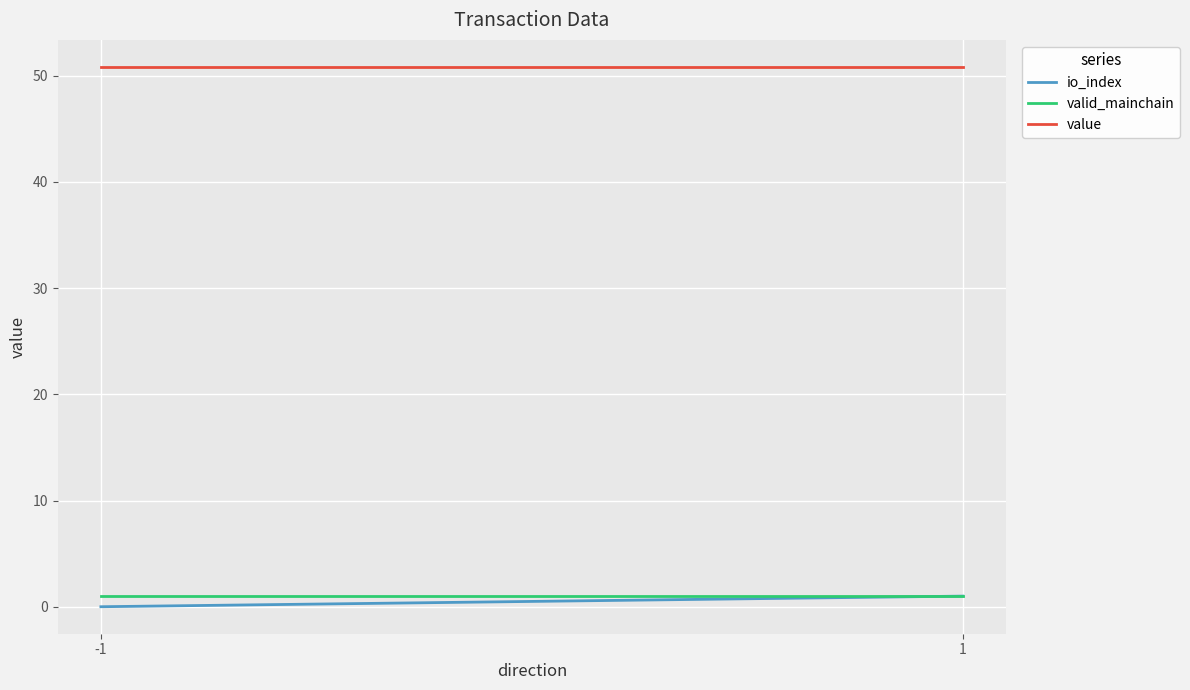

Which series has the largest total across all categories?

value